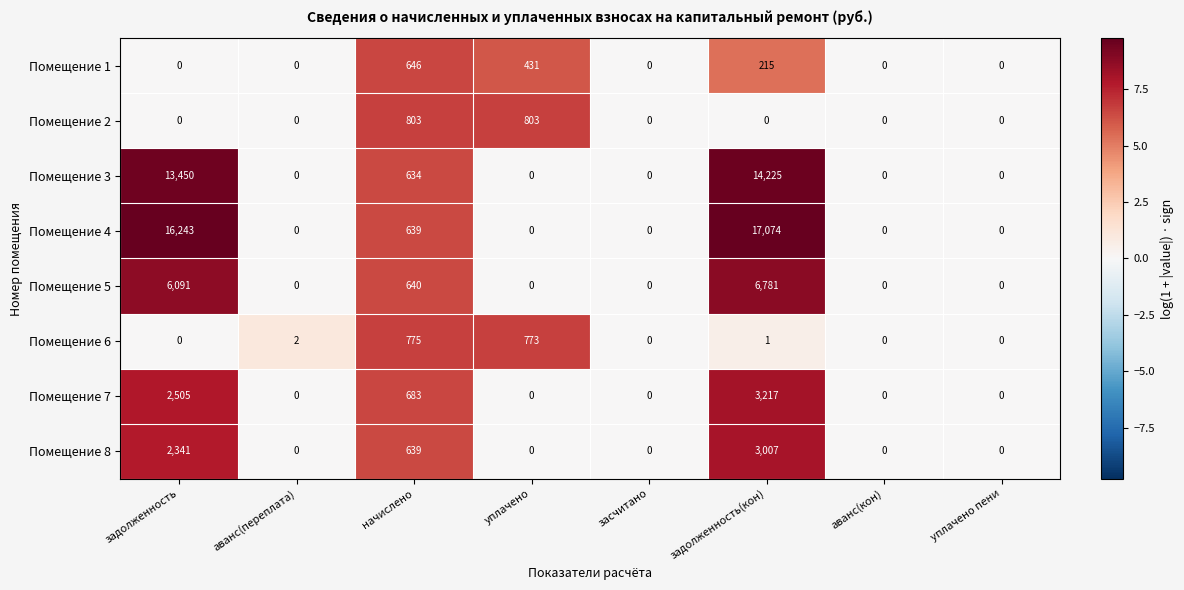

Which series changed the most between задолженность and уплачено?

Помещение 4